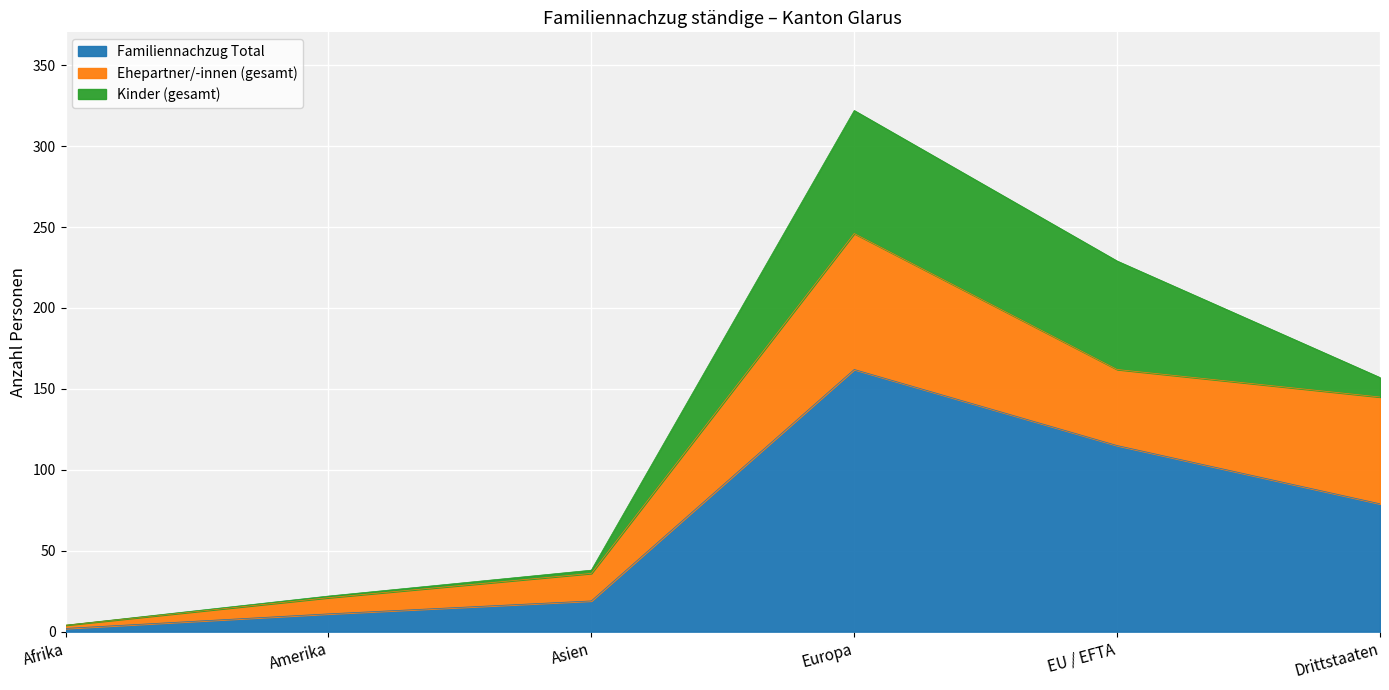

Which category has the highest value in the Kinder (gesamt) series?

Europa